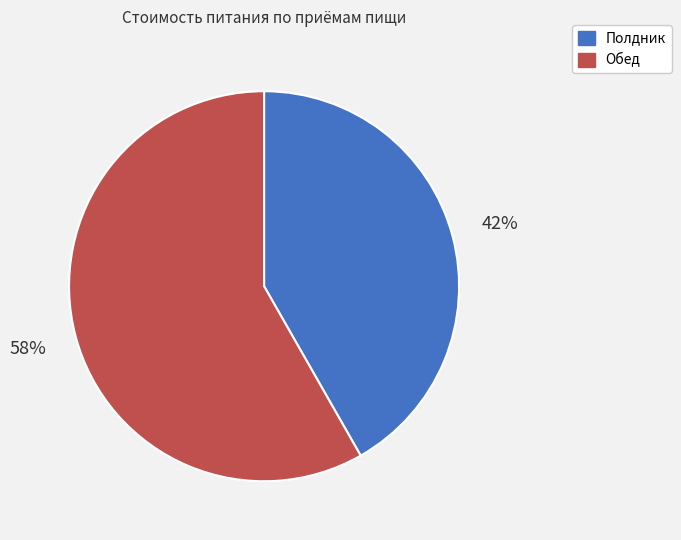

Which category has the biggest portion of the pie?

Обед